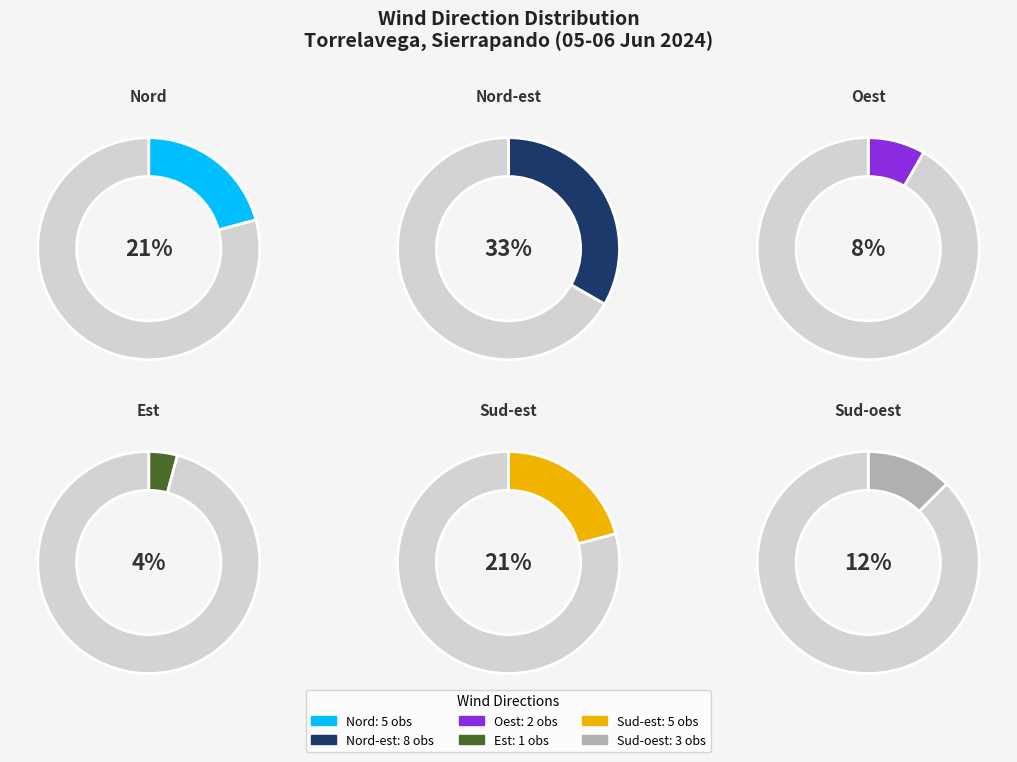

Is there any slice that represents more than half of the pie?

No